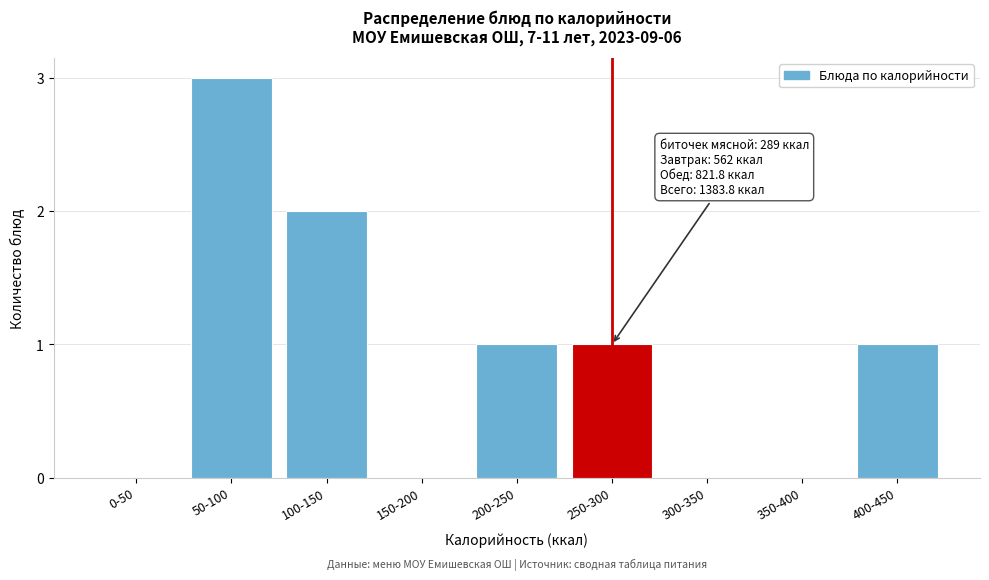

Reading left to right, transcribe all the data shown in this chart.

0-50=0	50-100=3	100-150=2	150-200=0	200-250=1	250-300=1	300-350=0	350-400=0	400-450=1